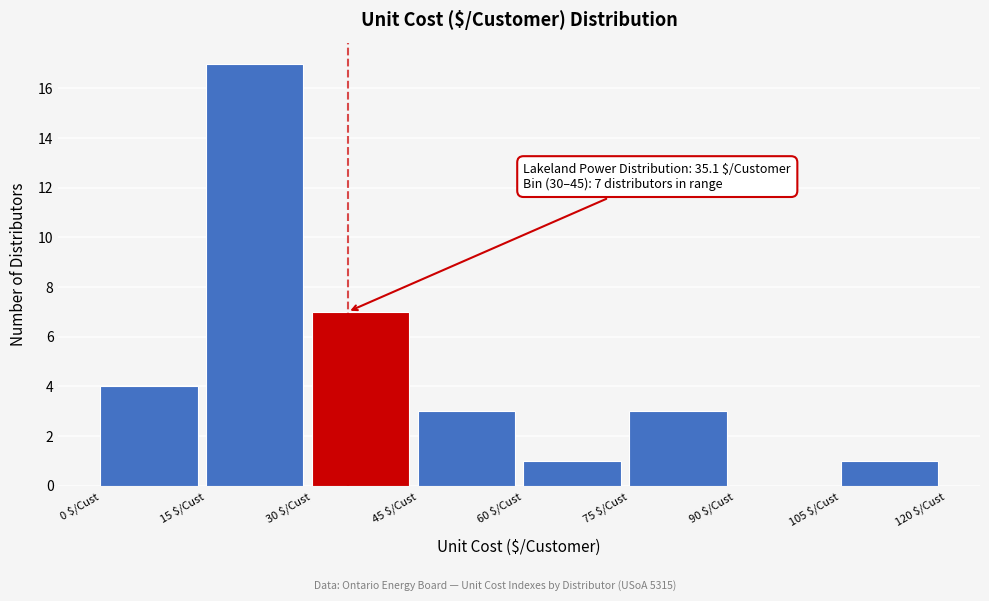

Which range on the x-axis has the tallest bar?

15 to 30